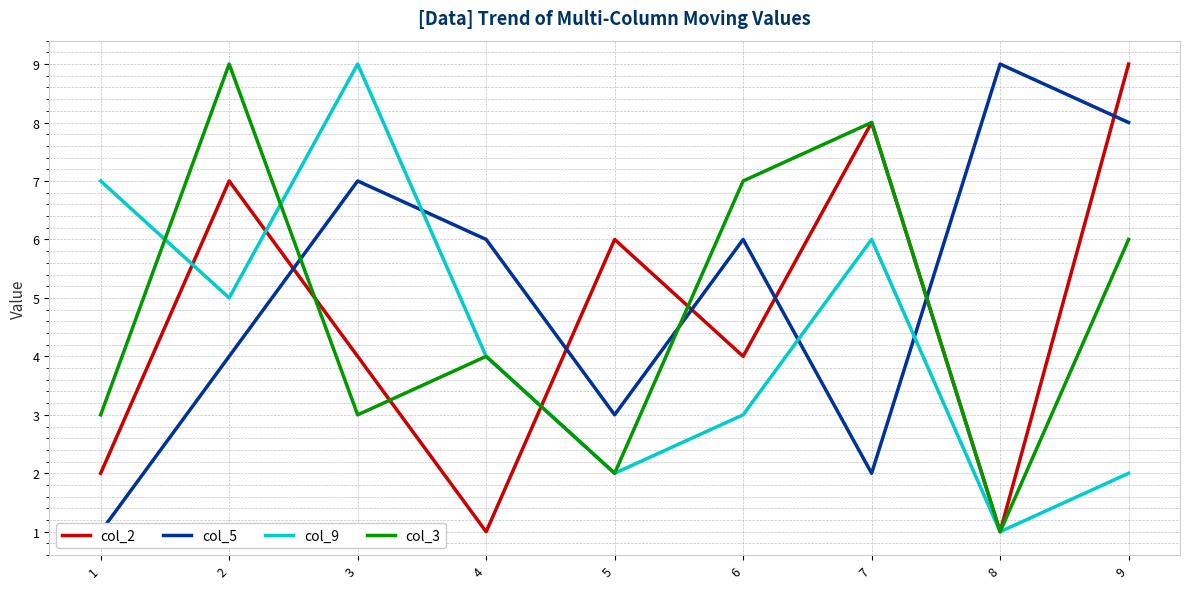

True or false: col_3 and col_5 intersect in this chart.

True